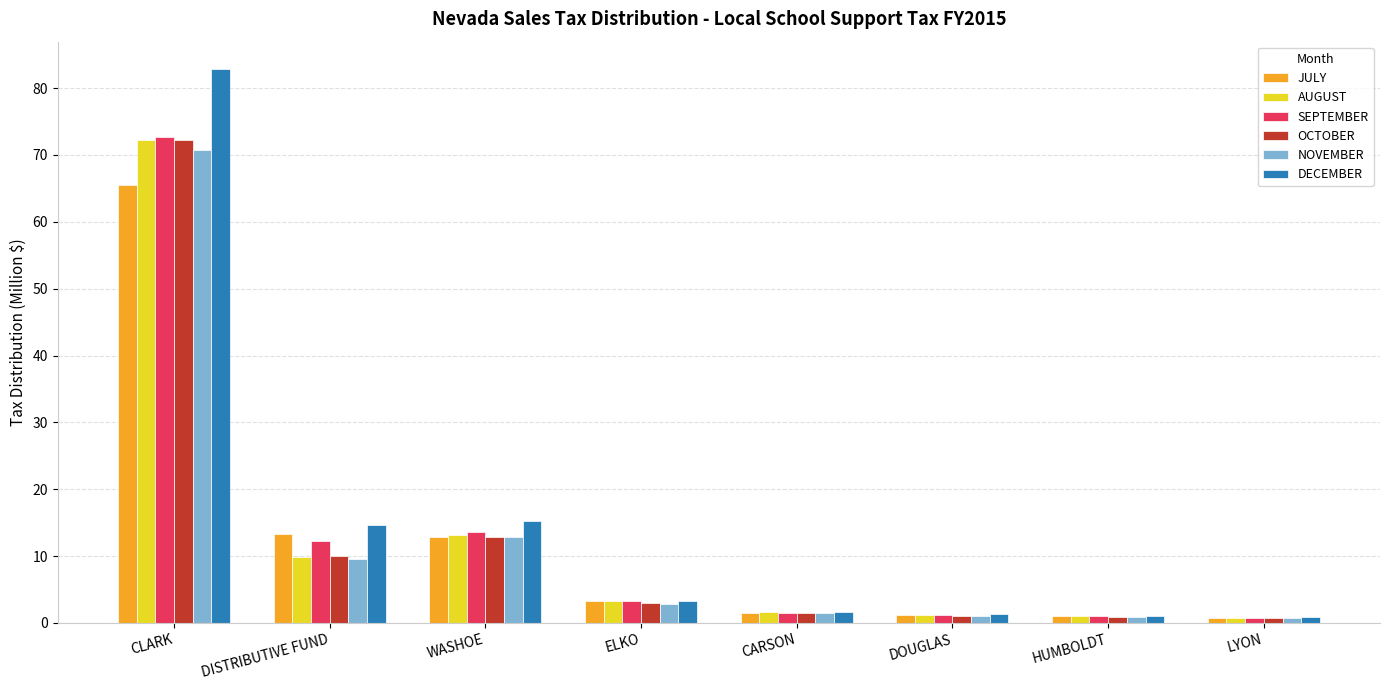

What is the total value across all series at DOUGLAS?

7.1